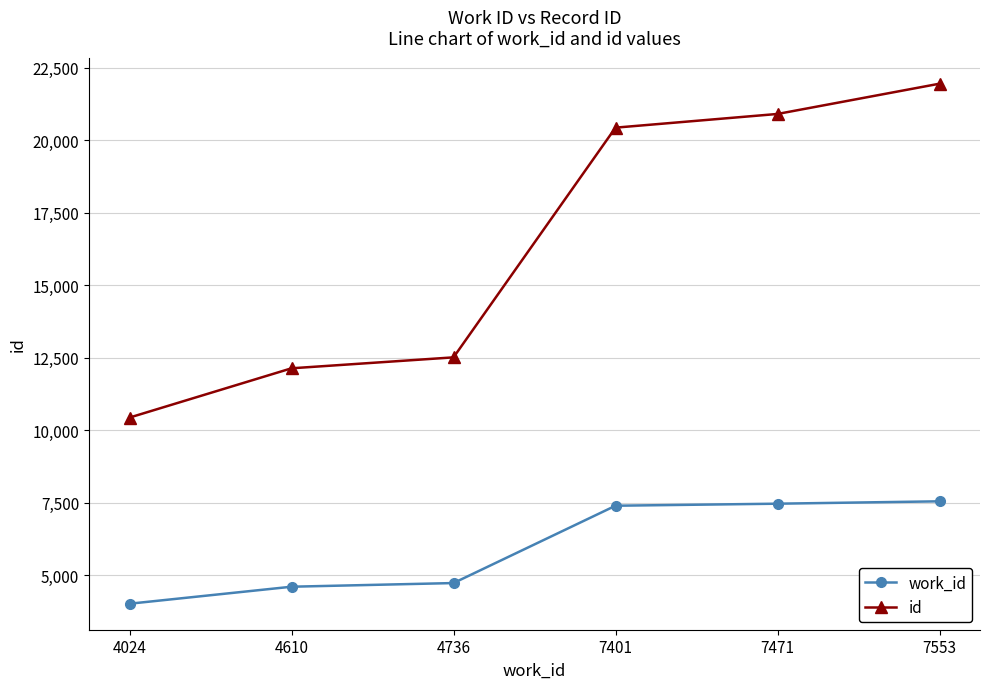

What is the greatest value displayed?

21945